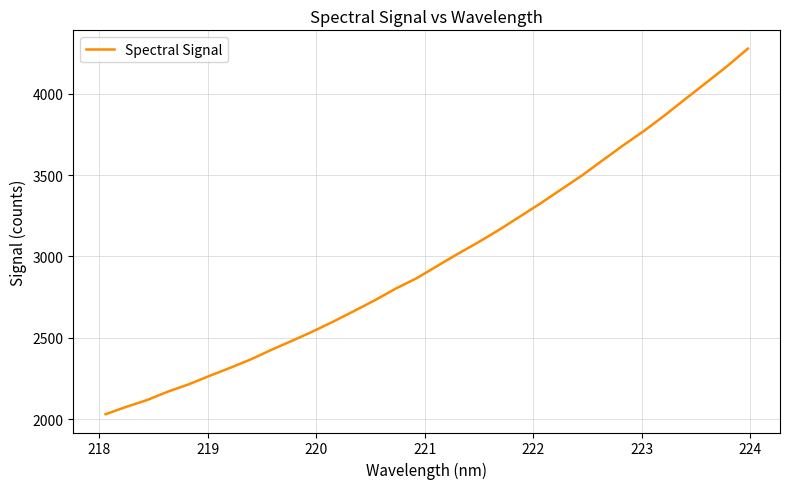

Is this an area chart (filled region under the line)?

No